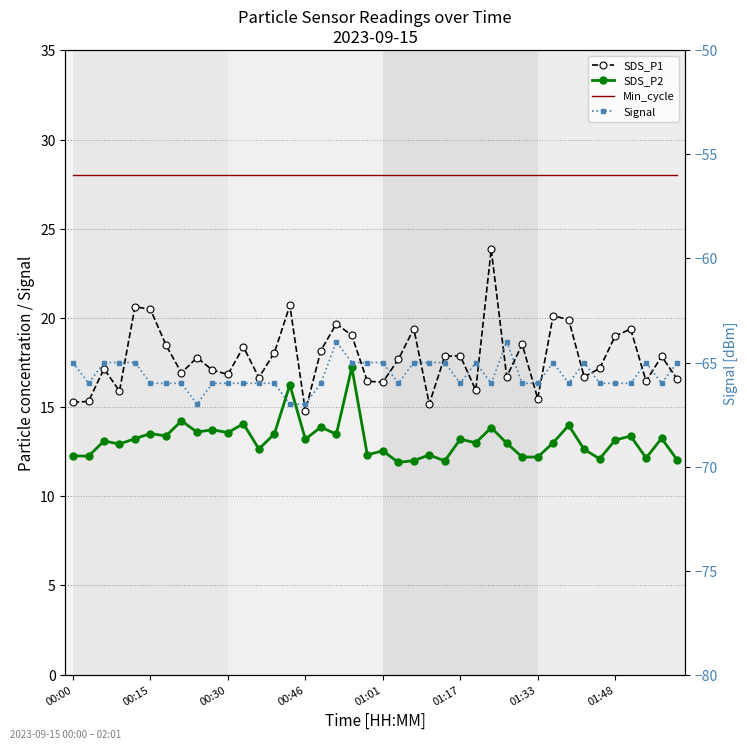

True or false: SDS_P2 and Min_cycle cross at least once.

False